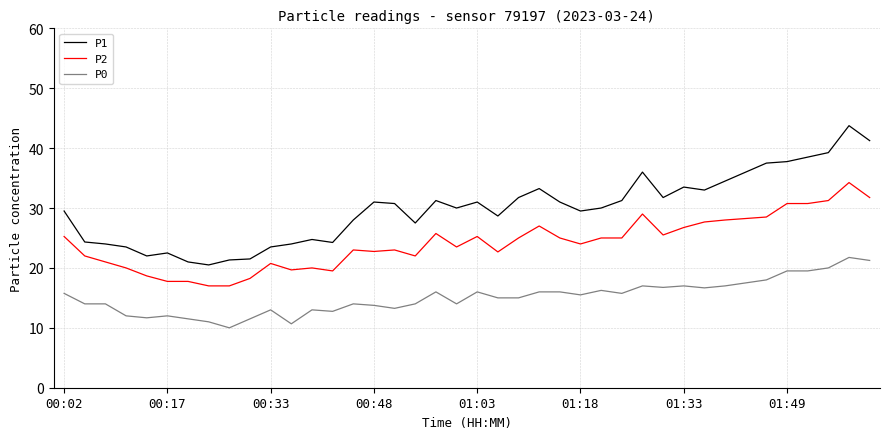

True or false: P2 and P1 cross at least once.

False